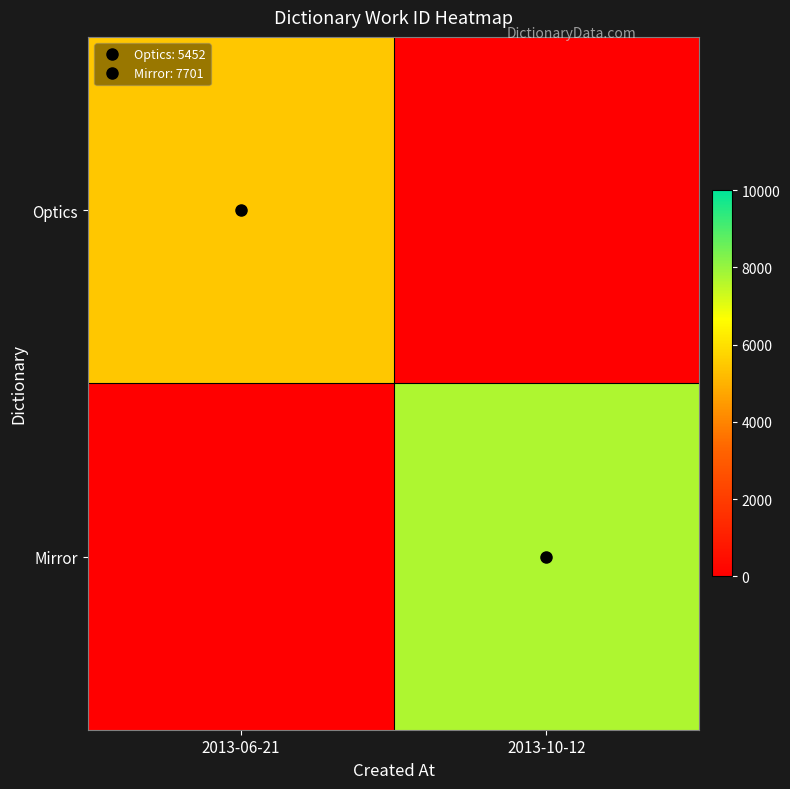

What is the total value across all series at 2013-10-12?

7701